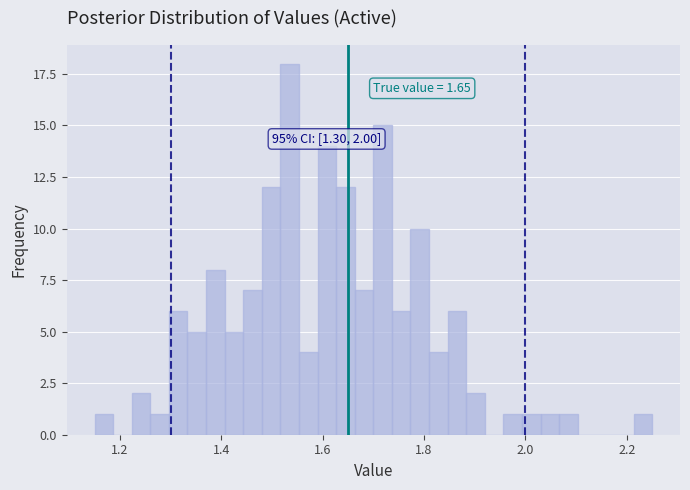

Around what value on the x-axis is the tallest bar? Give the approximate position of its centre, as read against the axis.

1.54